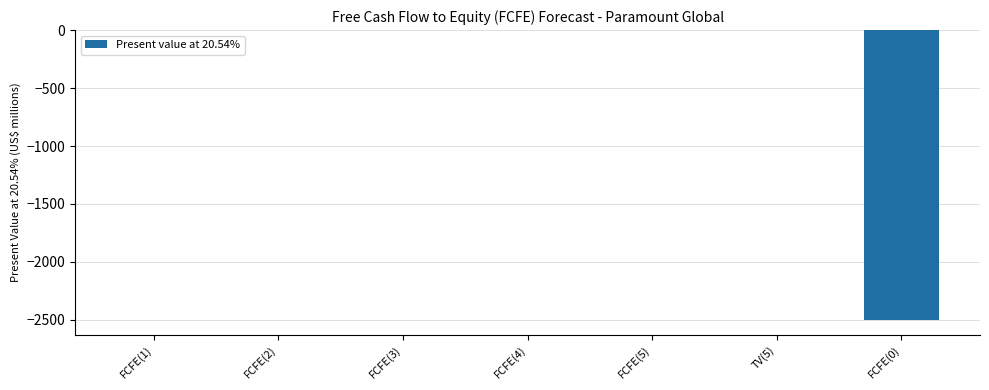

The value at FCFE(5) is -1009. True or false?

False